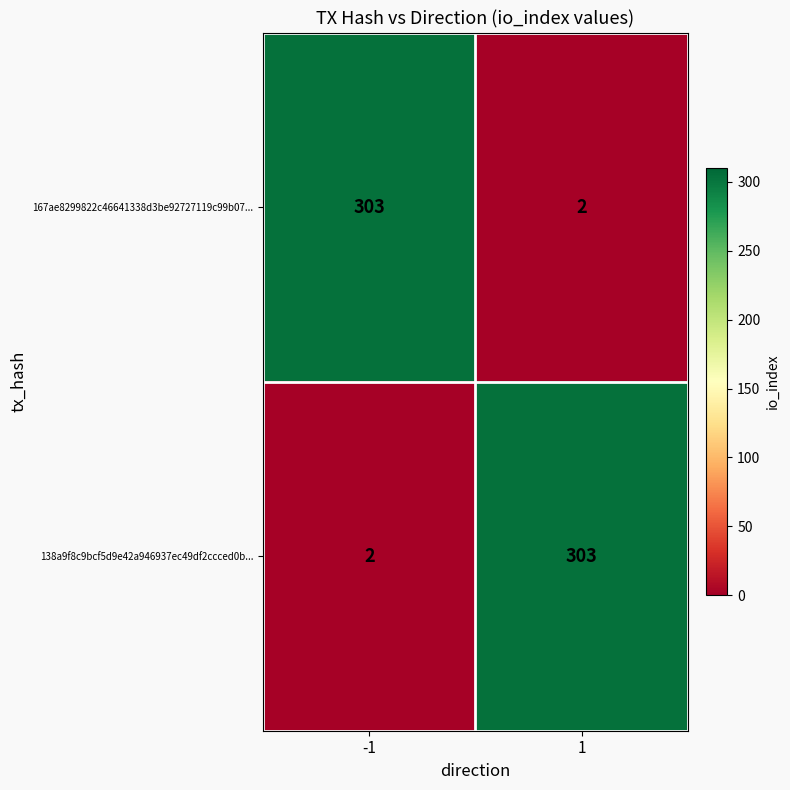

At how many categories does at least one series exceed 103?

2